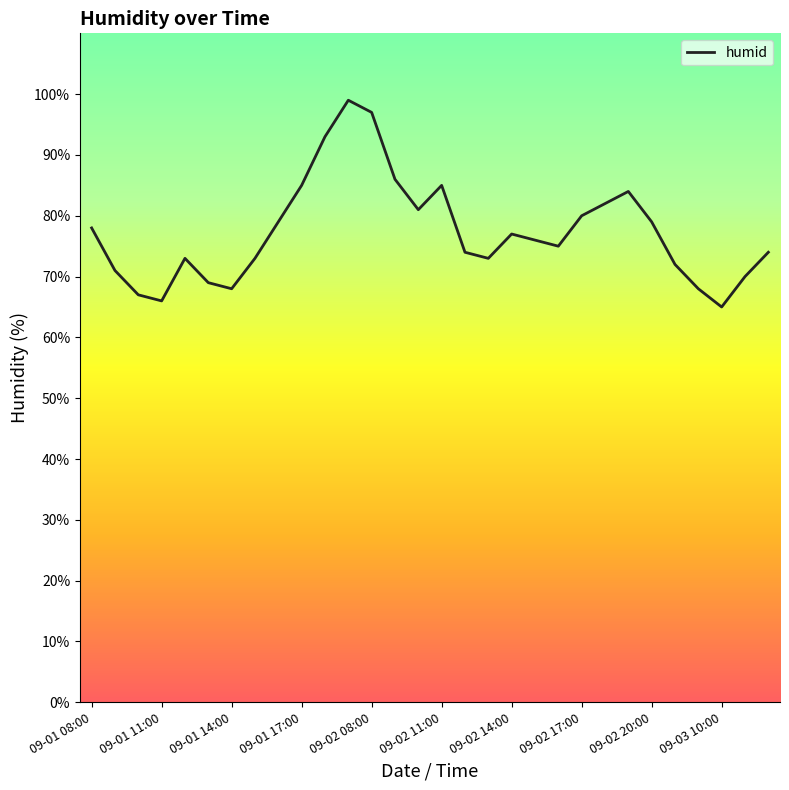

What is the maximum value shown in the chart?

99